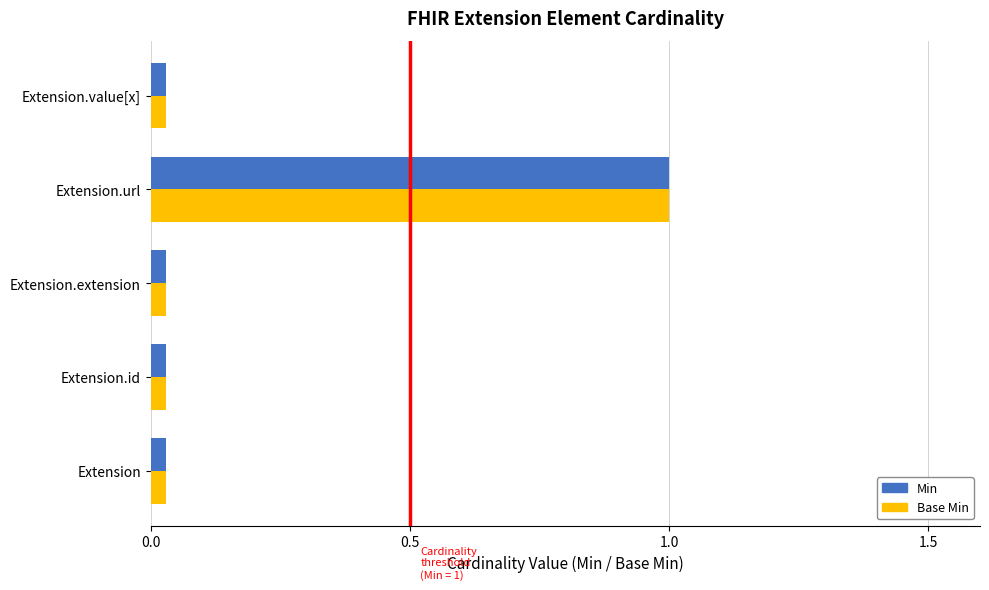

Reading left to right, list all the values displayed in this chart.

Min: 0	0	0	1	0
Base Min: 0	0	0	1	0